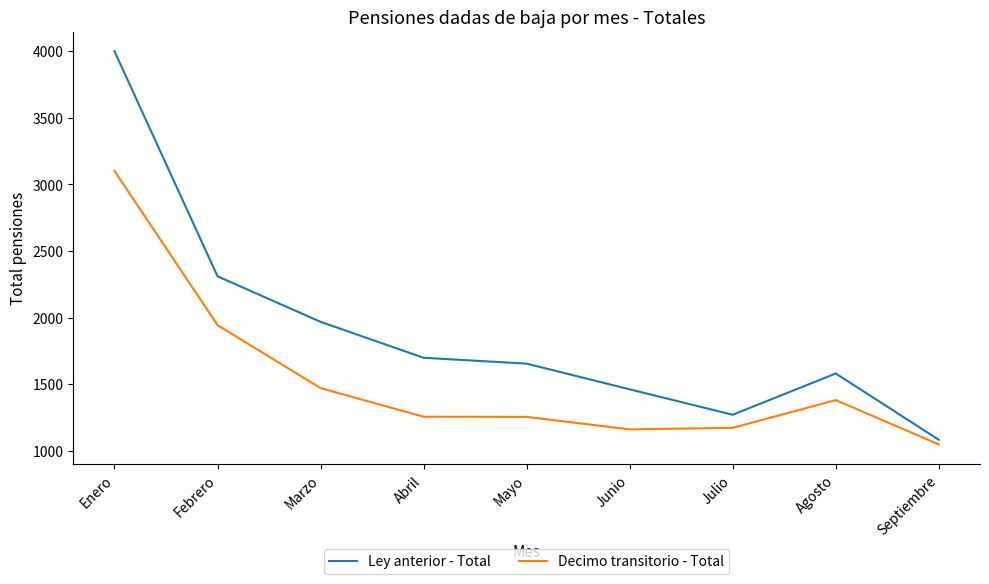

At which label is Decimo transitorio - Total closest to 2074?

Febrero